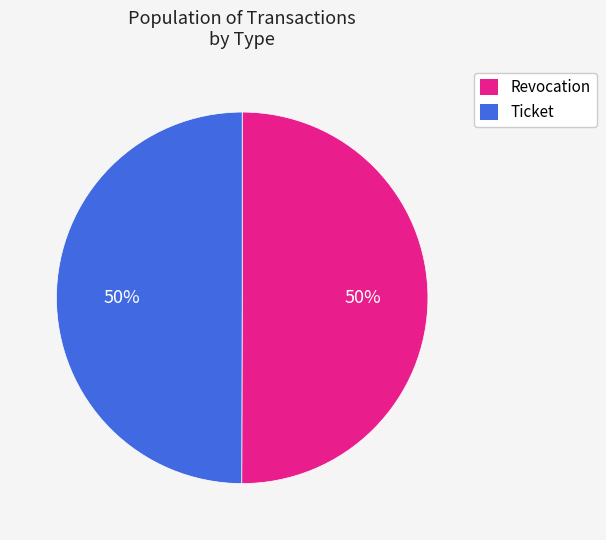

The Ticket slice represents 50% of the pie. True or false?

True